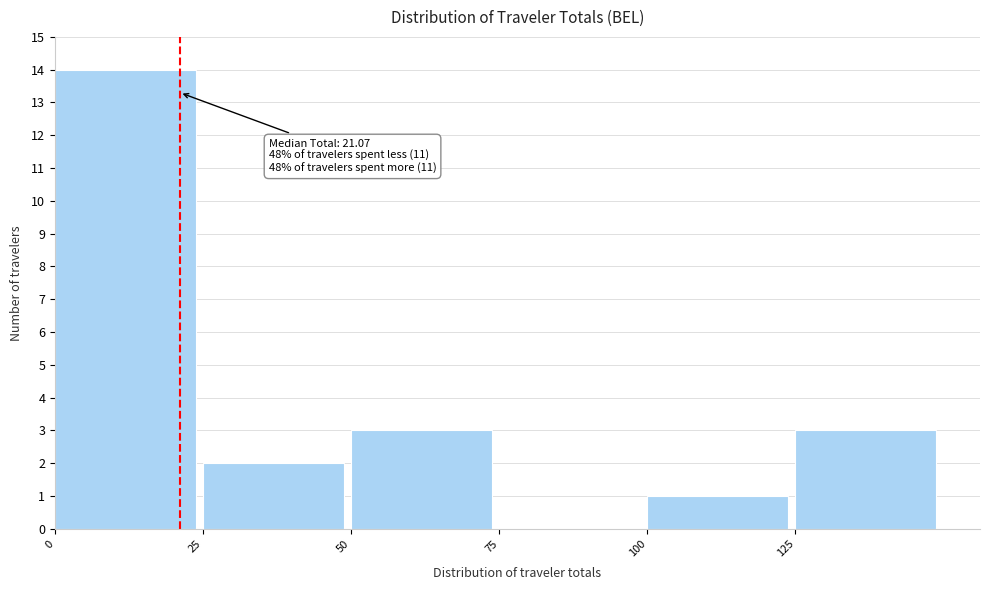

Which range on the x-axis has the tallest bar?

0 to 25